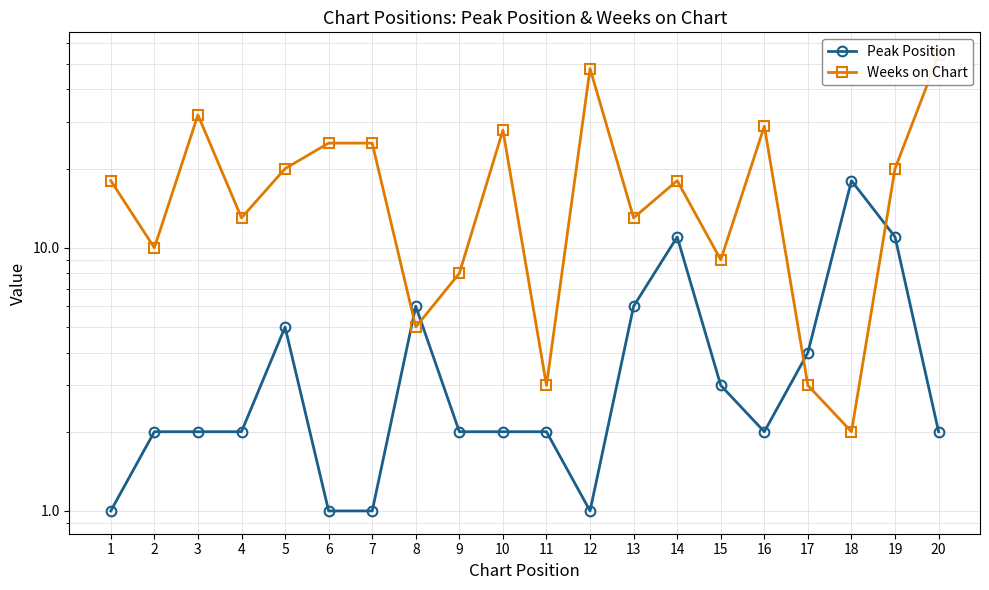

Is this an area chart (filled region under the line)?

No